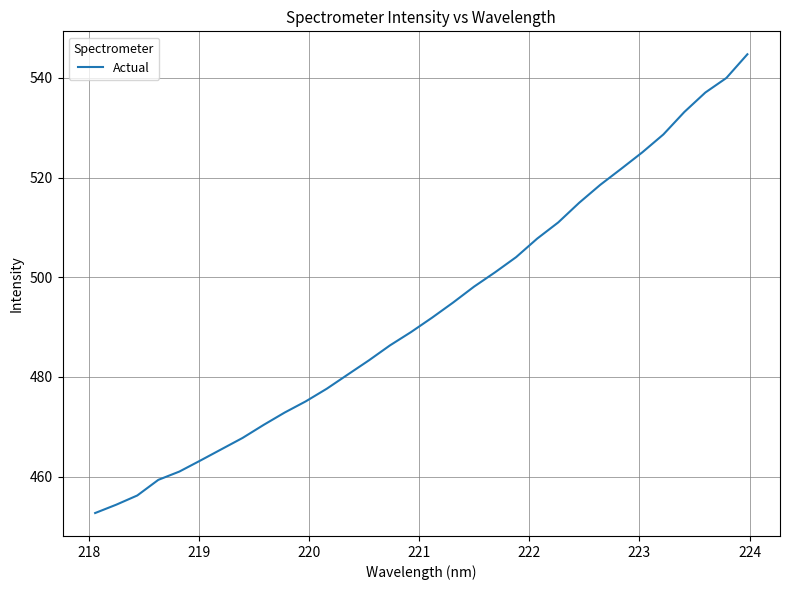

What is the minimum value shown in the chart?

452.7